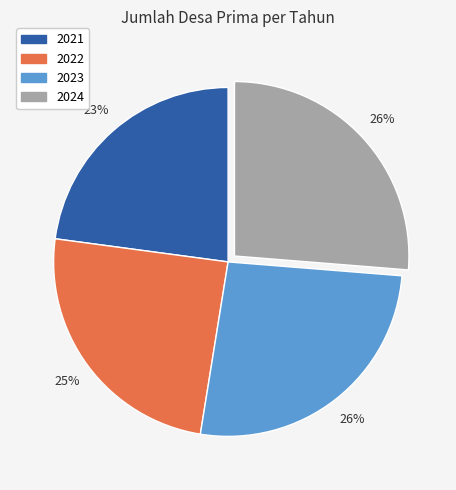

Which slice is the smallest?

2021